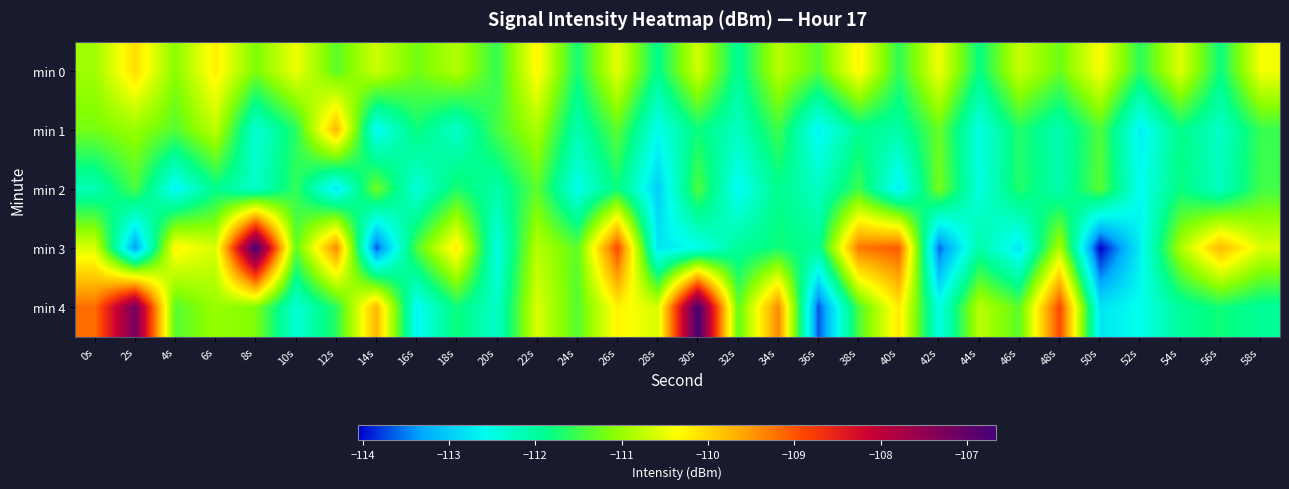

Between 46s and 36s, which is larger?

46s